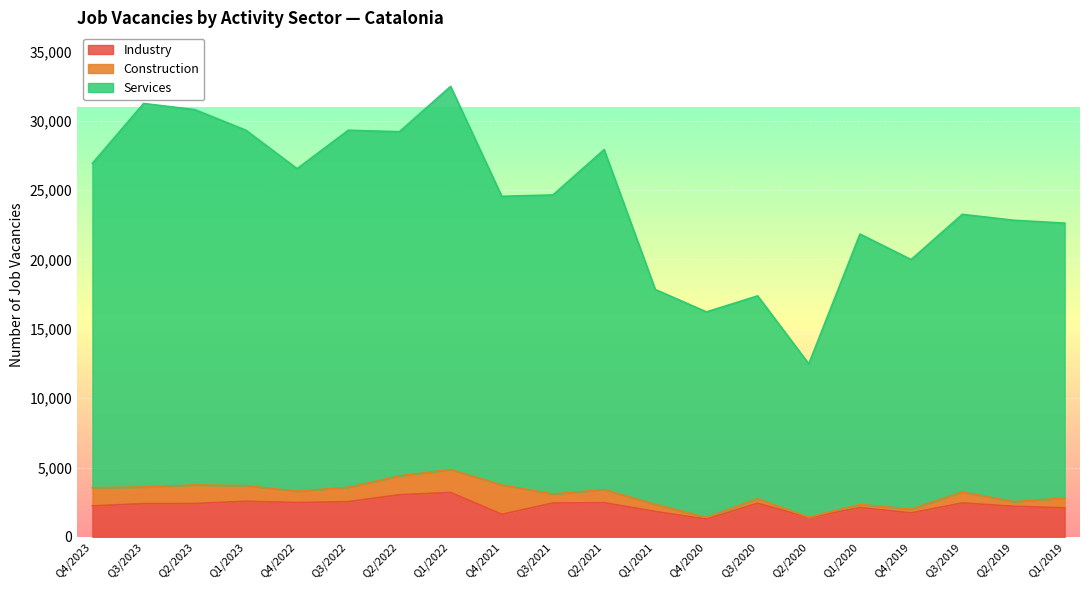

True or false: Services and Industry cross at least once.

False